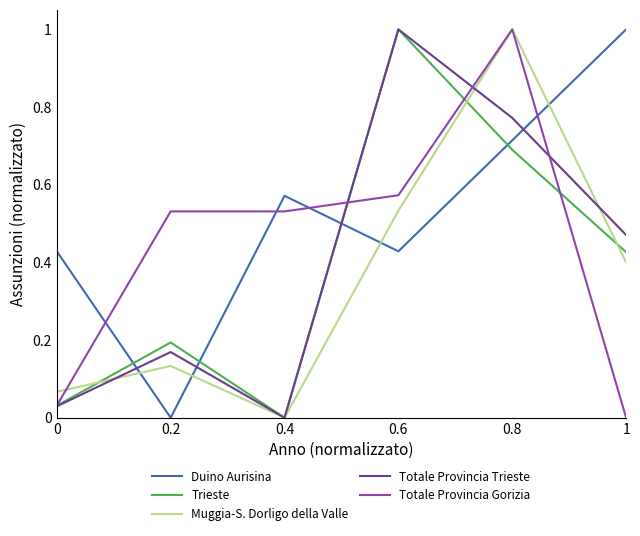

What position from the left is 0.6?

4